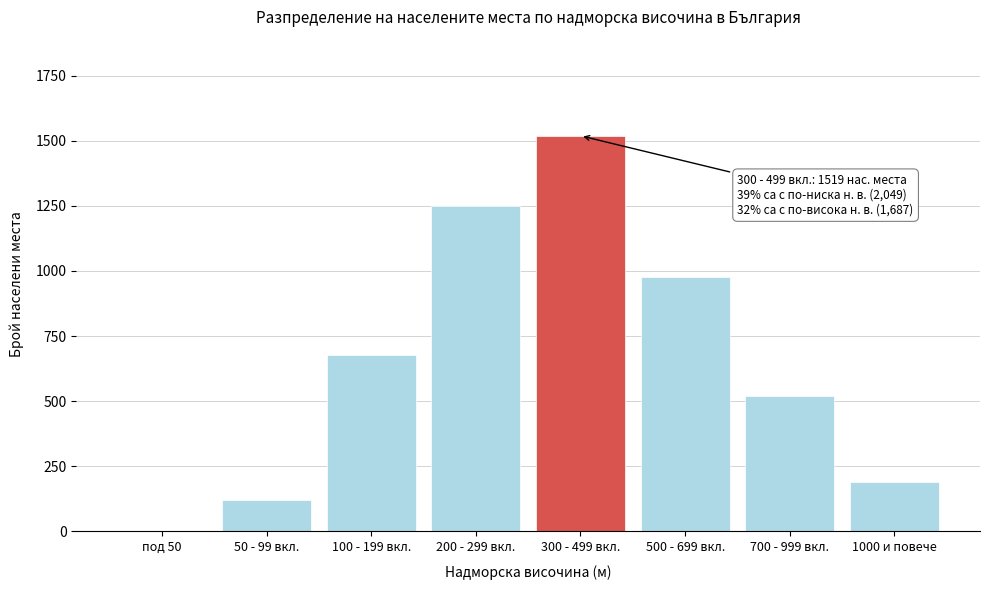

Reading left to right, transcribe all the data shown in this chart.

под 50=0	50 - 99 вкл.=120	100 - 199 вкл.=678	200 - 299 вкл.=1251	300 - 499 вкл.=1519	500 - 699 вкл.=978	700 - 999 вкл.=520	1000 и повече=189